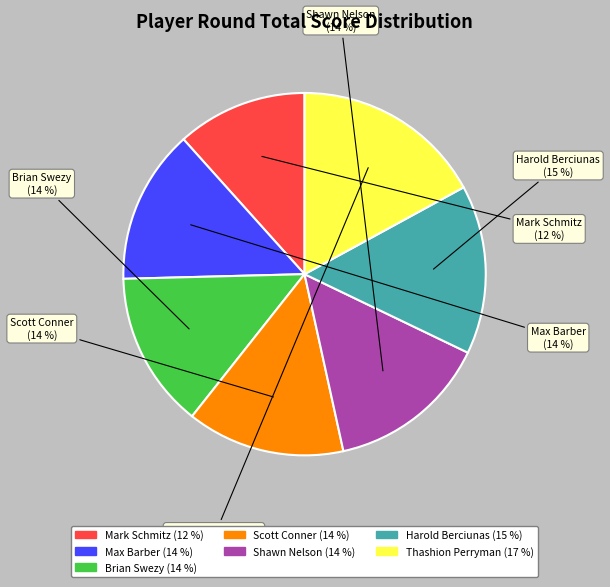

Combined, do Thashion Perryman and Brian Swezy account for over 50%?

No